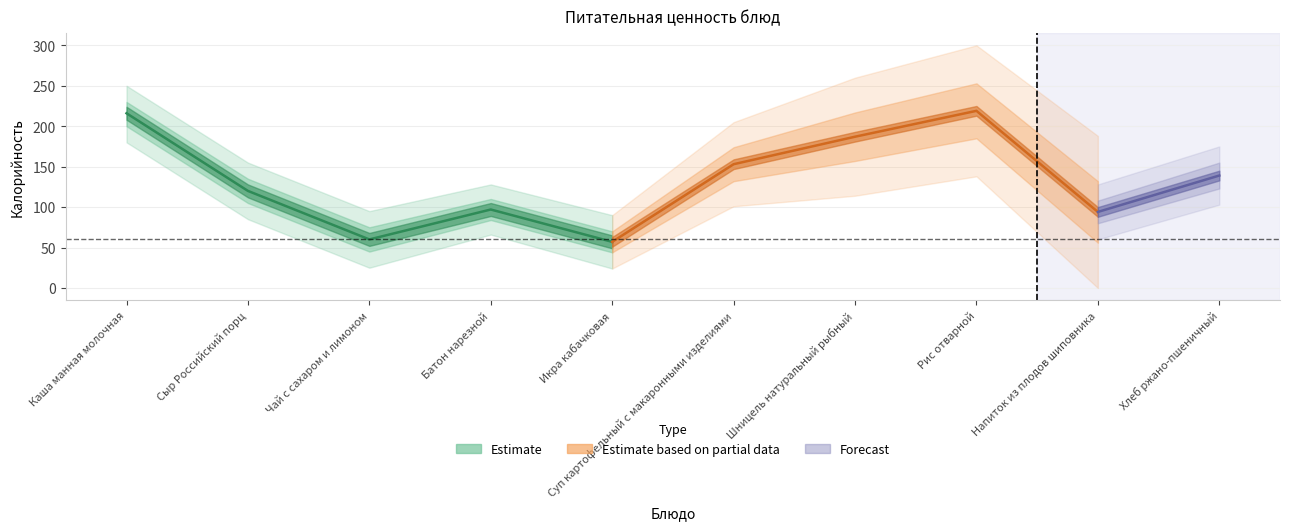

True or false: Калорийность and Жиры intersect in this chart.

False